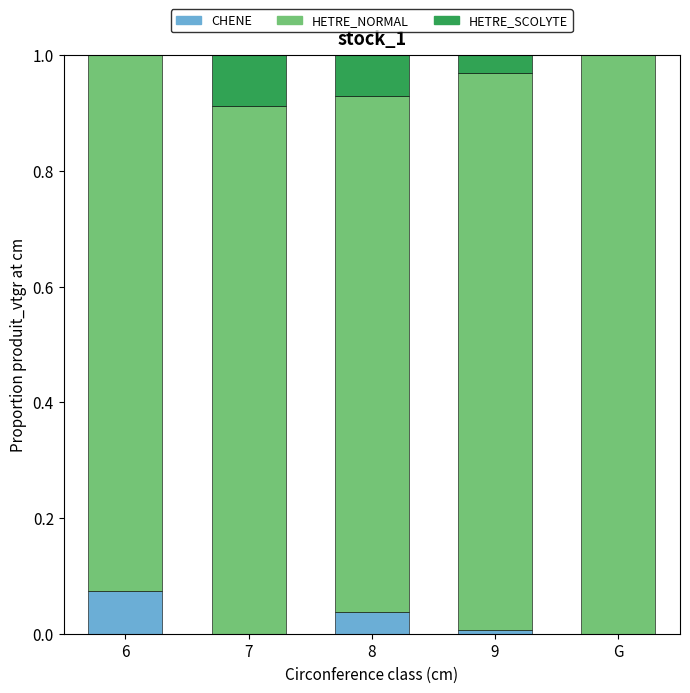

The CHENE series shows 0.0 at G. True or false?

True